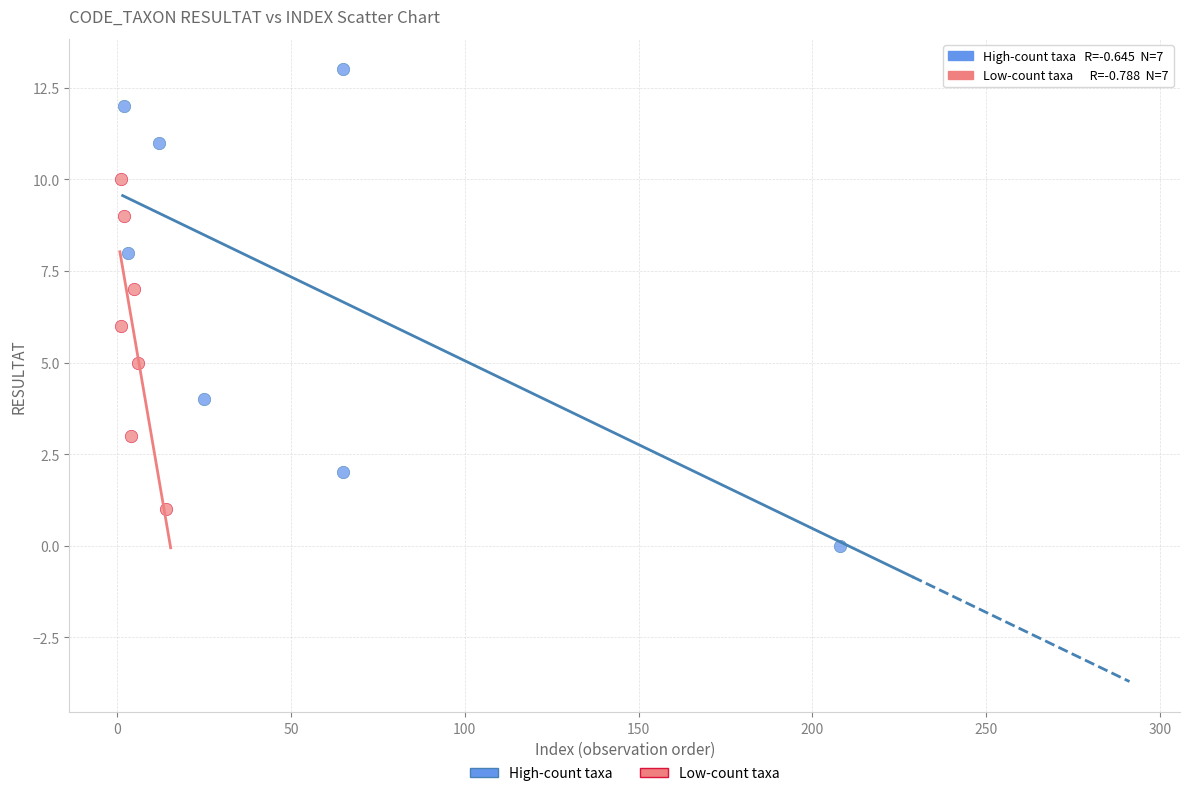

Which series has the widest spread of Y values?

High-count taxa